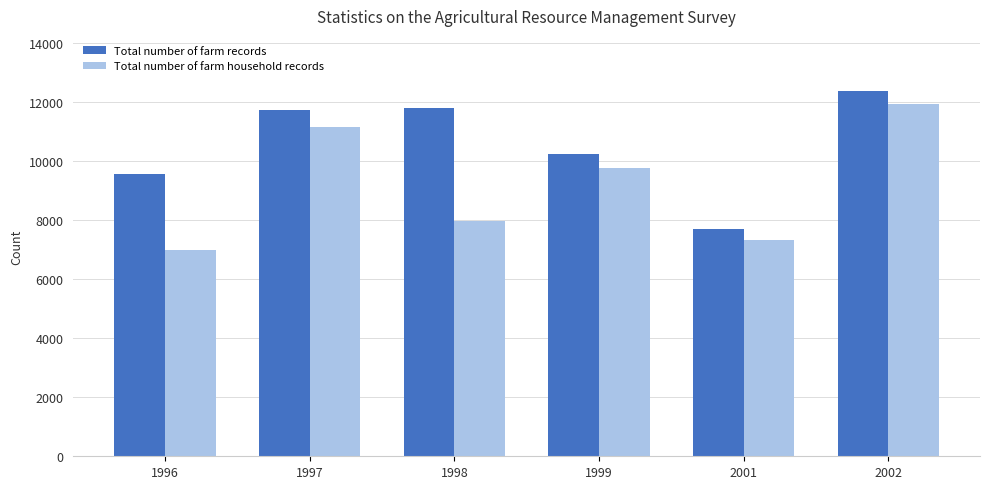

The Total number of farm records series shows 11812 at 1998. True or false?

True